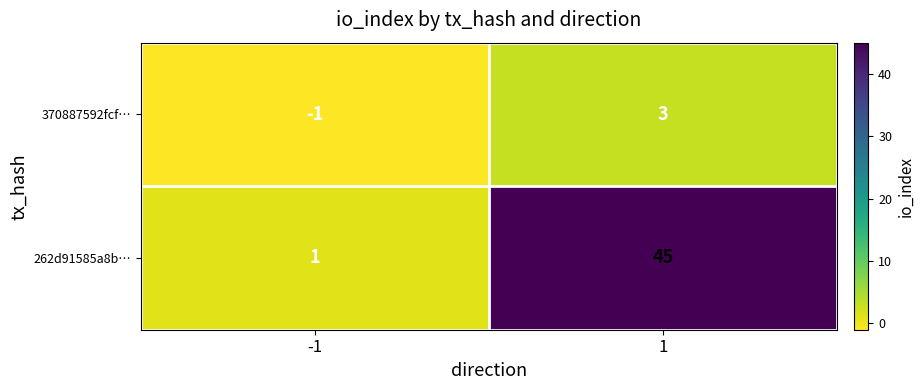

At which category does the chart reach its minimum across all series?

-1